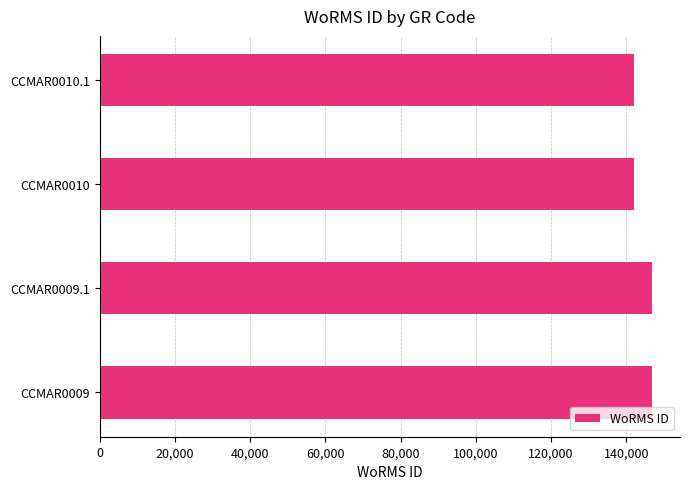

Approximately how many times larger is the value at CCMAR0009 compared to CCMAR0010?

1.0